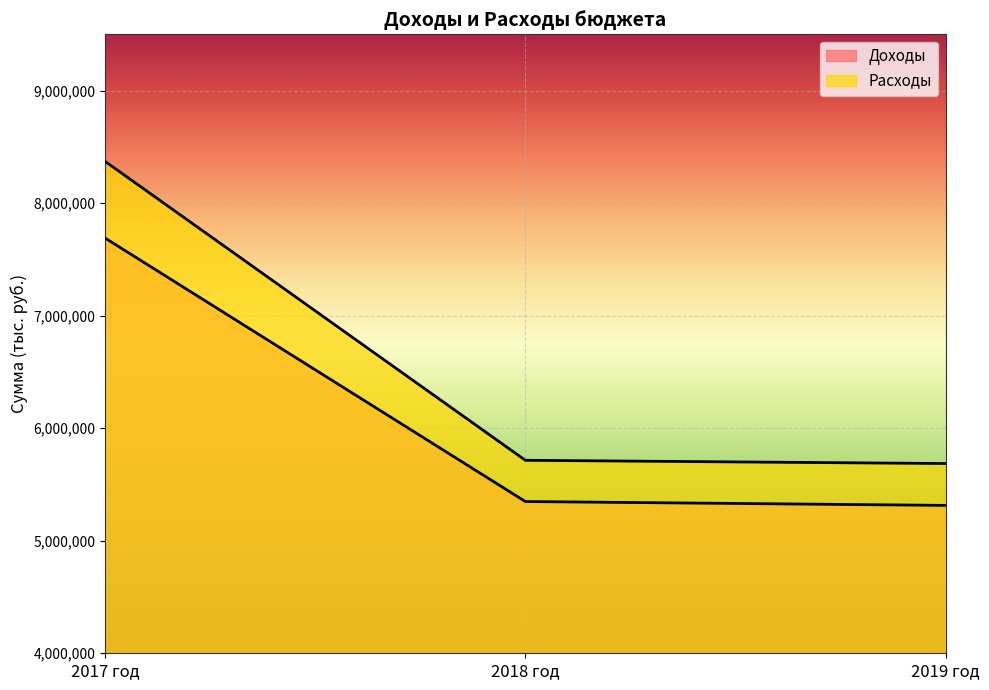

What is the label of the 3rd point from the left?

2019 год